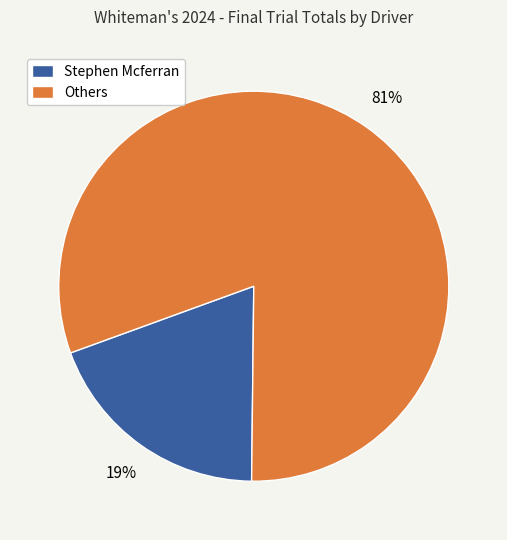

Between Others and Stephen Mcferran, which is larger?

Others